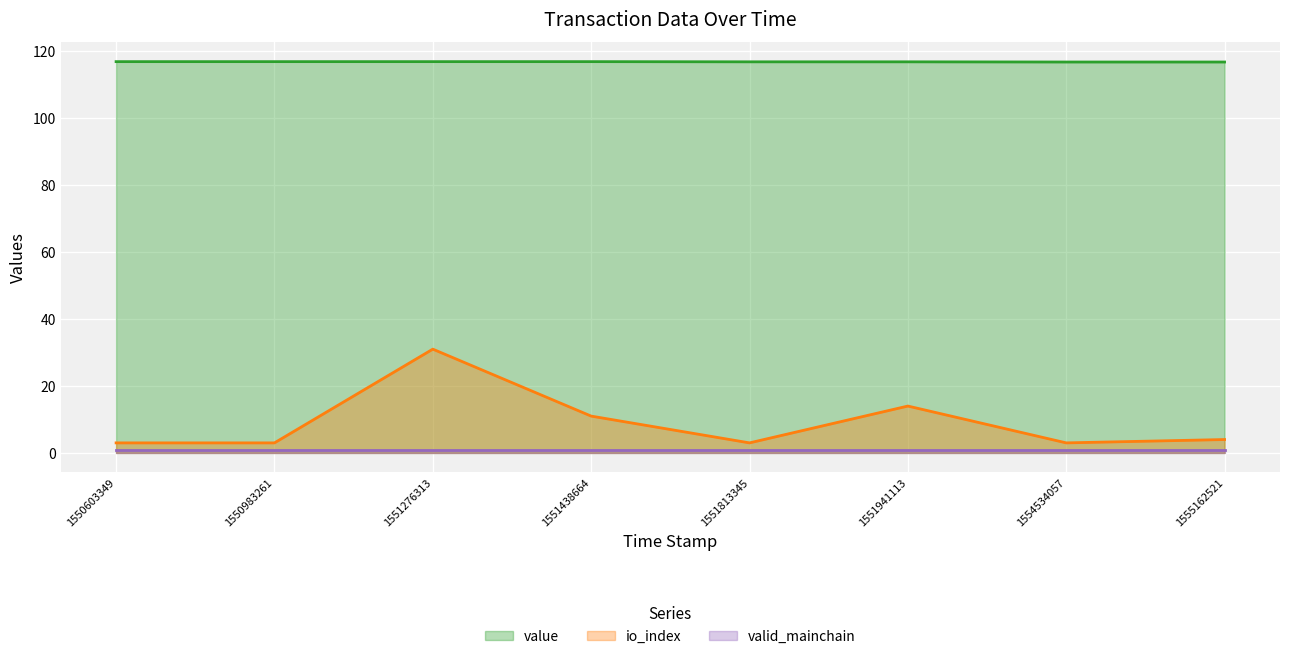

Where is the first local maximum for io_index?

1551276313